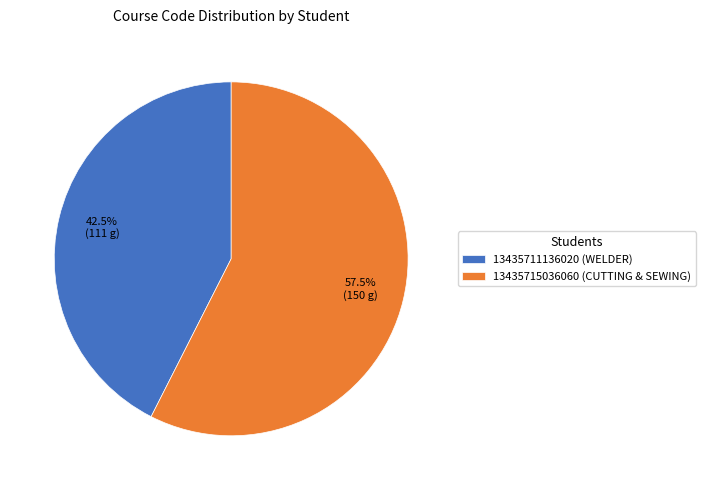

What percentage do 13435711136020 (WELDER) and 13435715036060 (CUTTING & SEWING) together represent?

100.0%